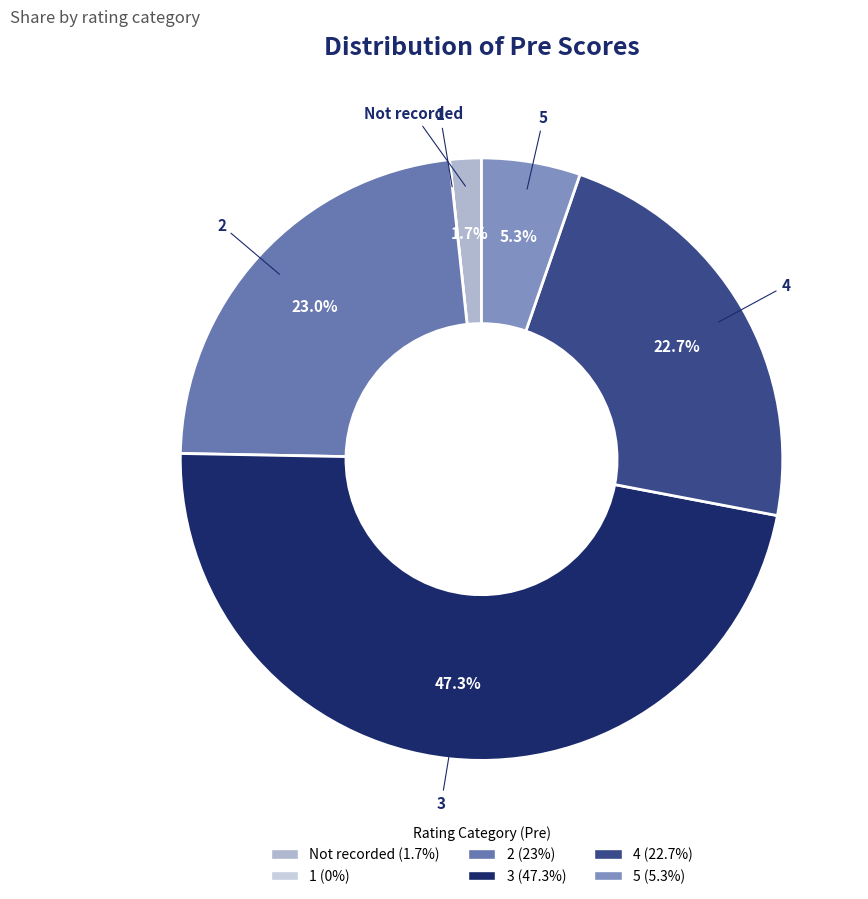

To the nearest percent, what is the difference between the Not recorded and 3 slice percentages?

46%